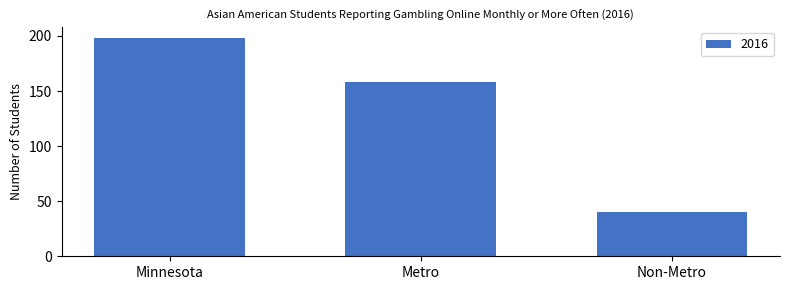

Are the bars grouped side by side (vs. stacked)?

No